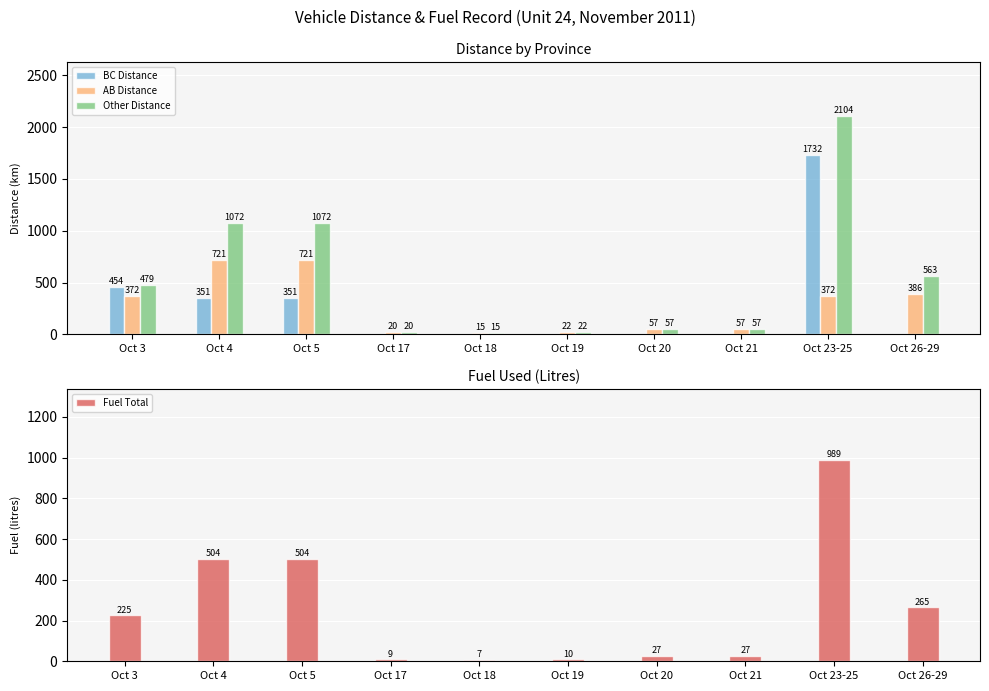

What is the average value of the Fuel Total series?

257